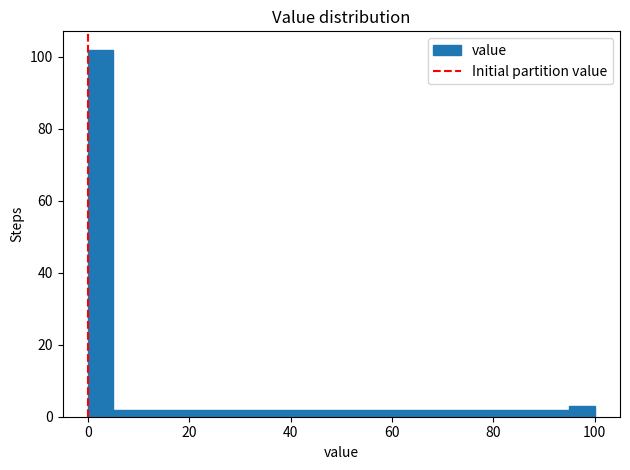

Around what value on the x-axis is the tallest bar? Give the approximate position of its centre, as read against the axis.

2